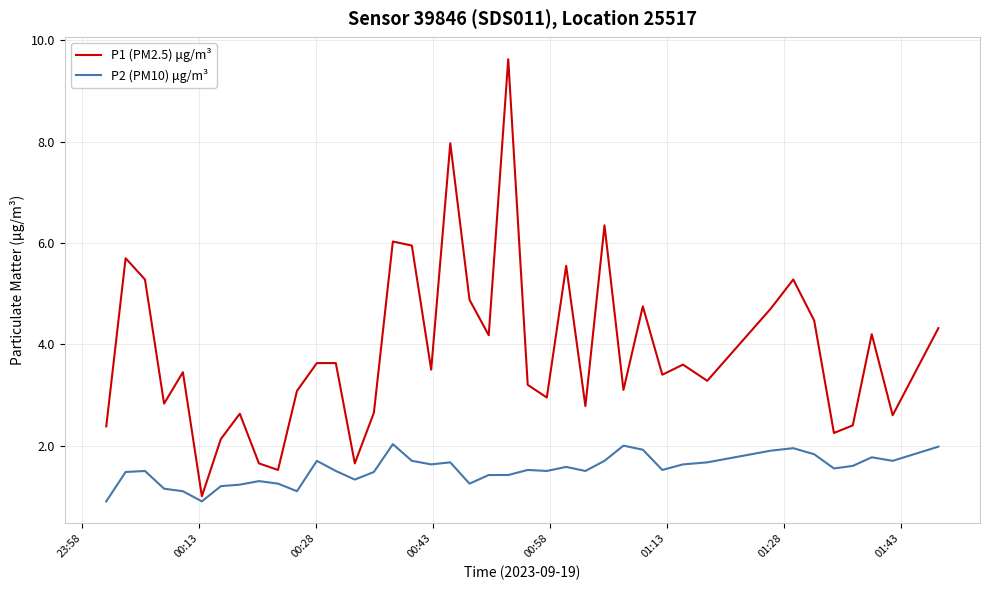

What is the greatest value displayed?

9.6